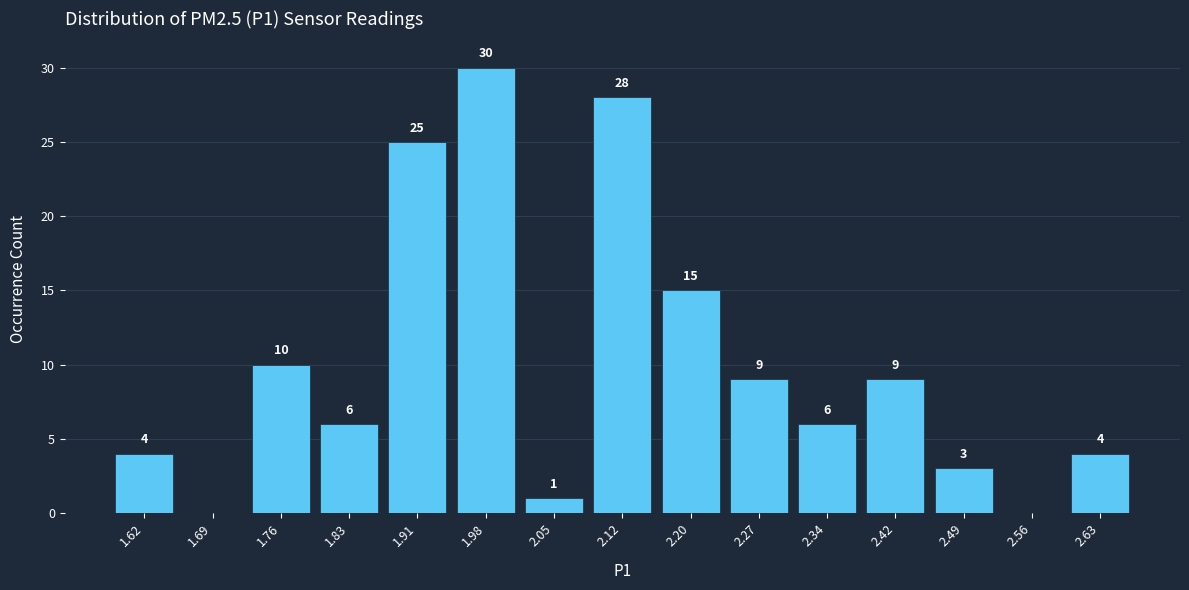

Which range on the x-axis has the tallest bar?

1.94 to 2.02